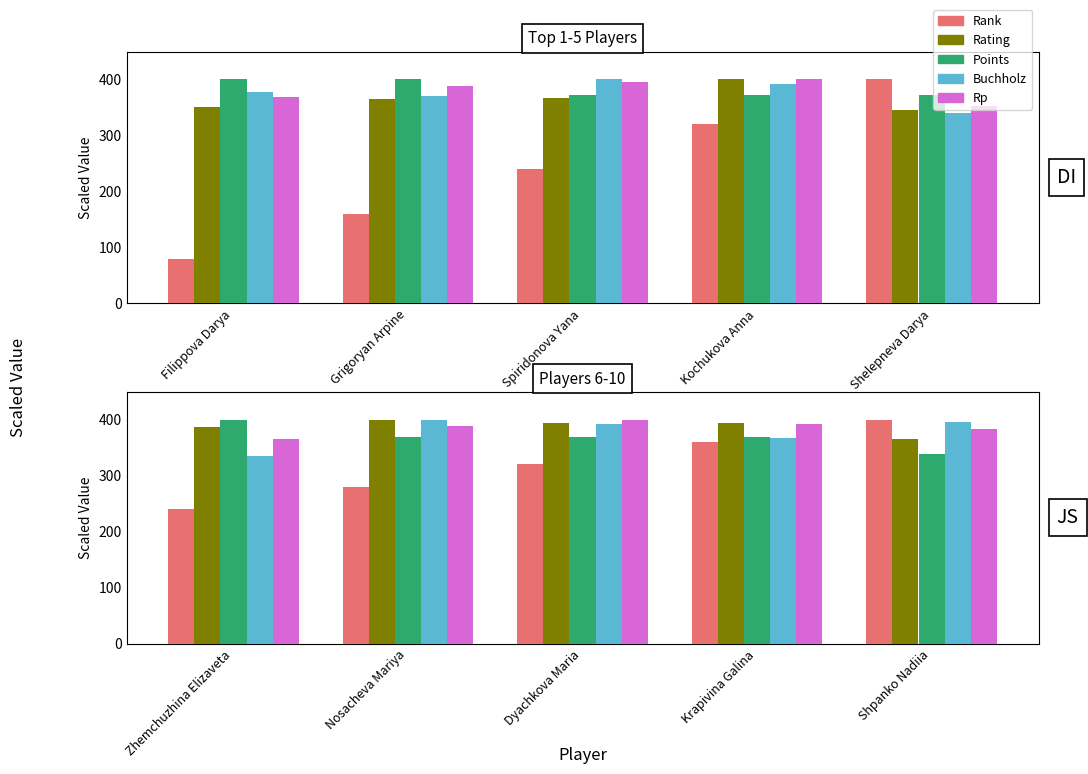

Which series has the widest spread of values?

Rank